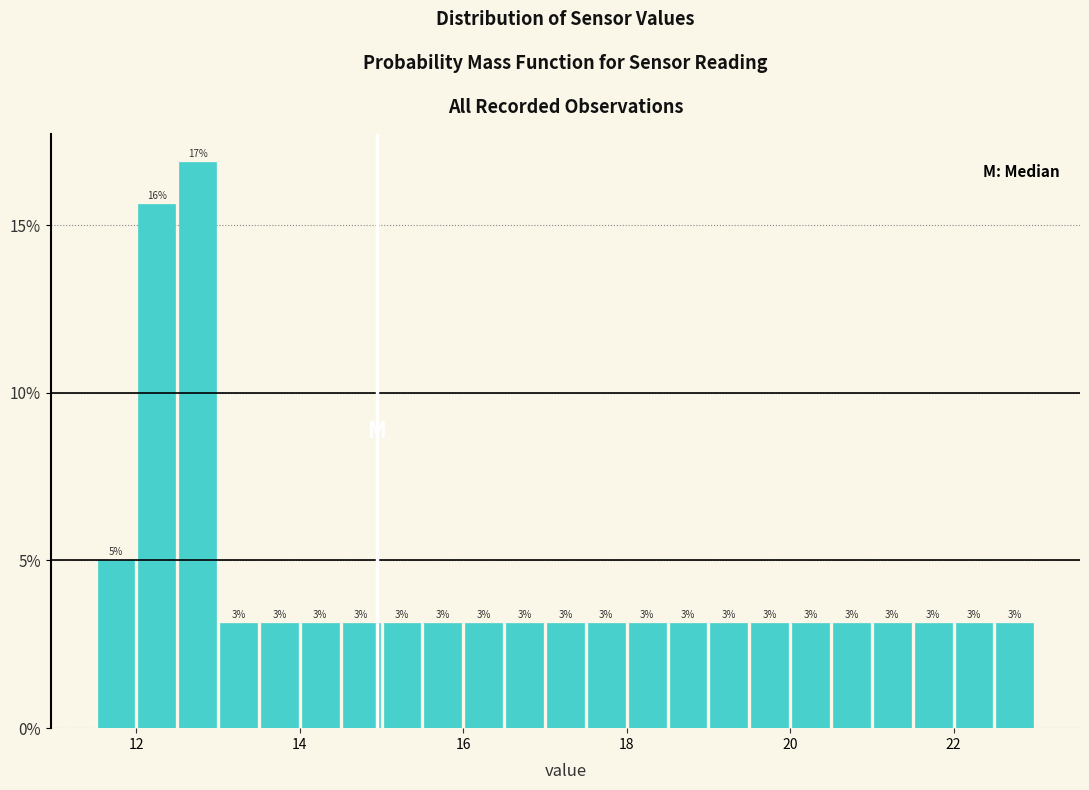

Read against the x-axis, roughly where is the centre of the tallest bar?

12.8